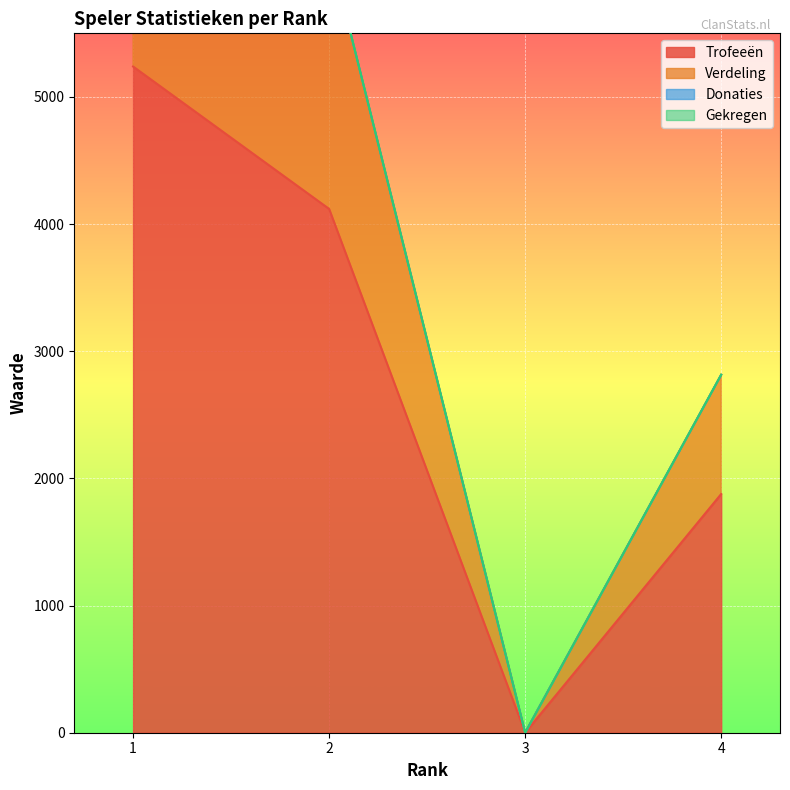

How many categories are shown in the chart?

4